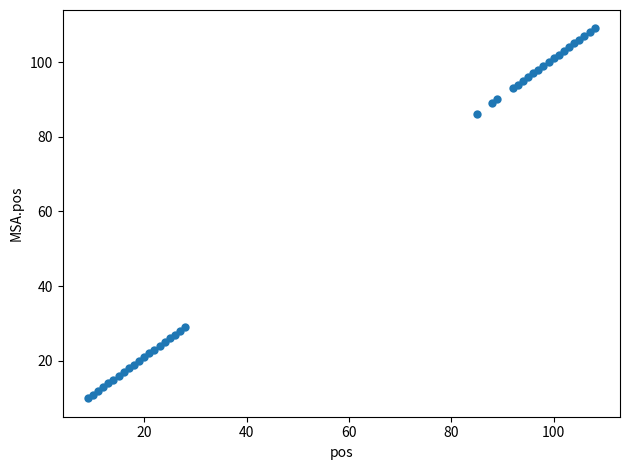

What Y value in the scatter plot is closest to 59?

86